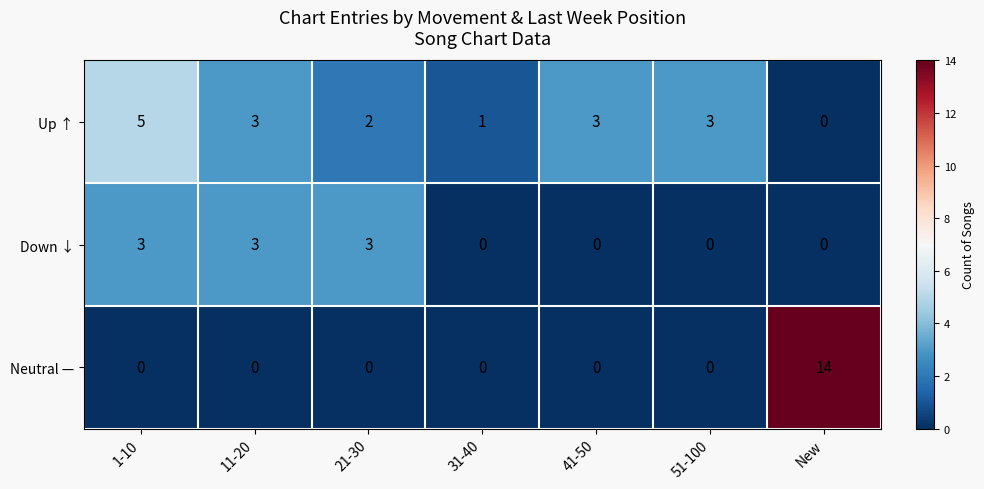

Rank the series by their average value, from highest to lowest.

Up ↑, Neutral —, Down ↓